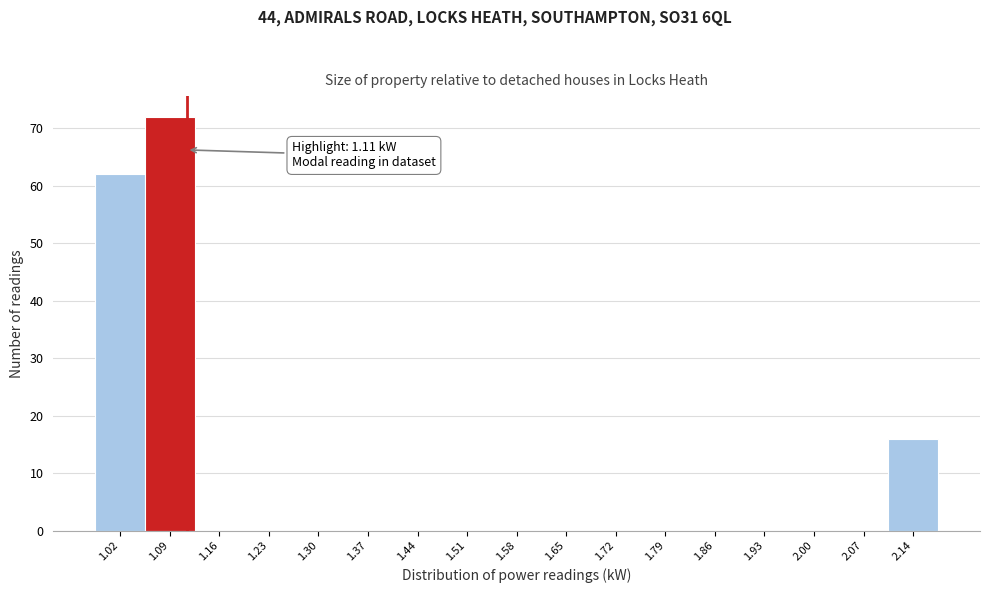

Which range on the x-axis has the tallest bar?

1.05 to 1.12